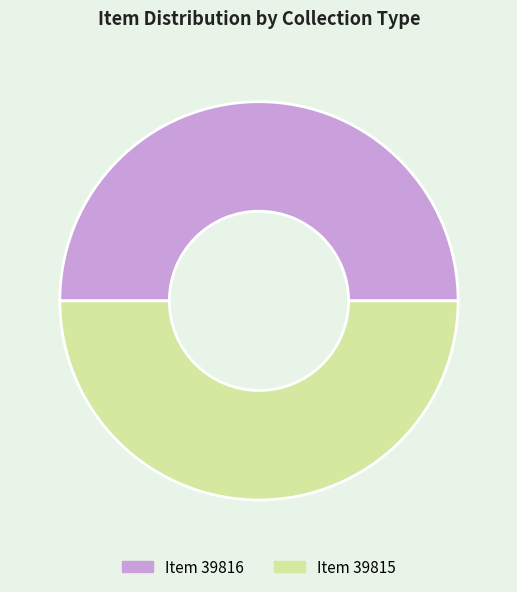

The Item 39816 slice represents 50% of the pie. True or false?

True